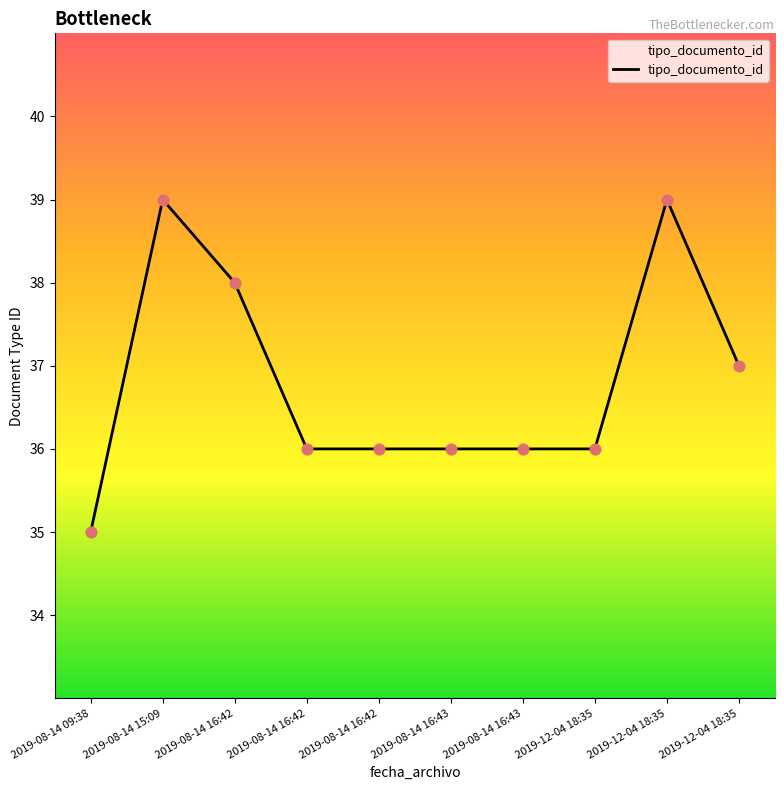

Which has a higher value, 2019-08-14 16:43 or 2019-12-04 18:35?

2019-12-04 18:35